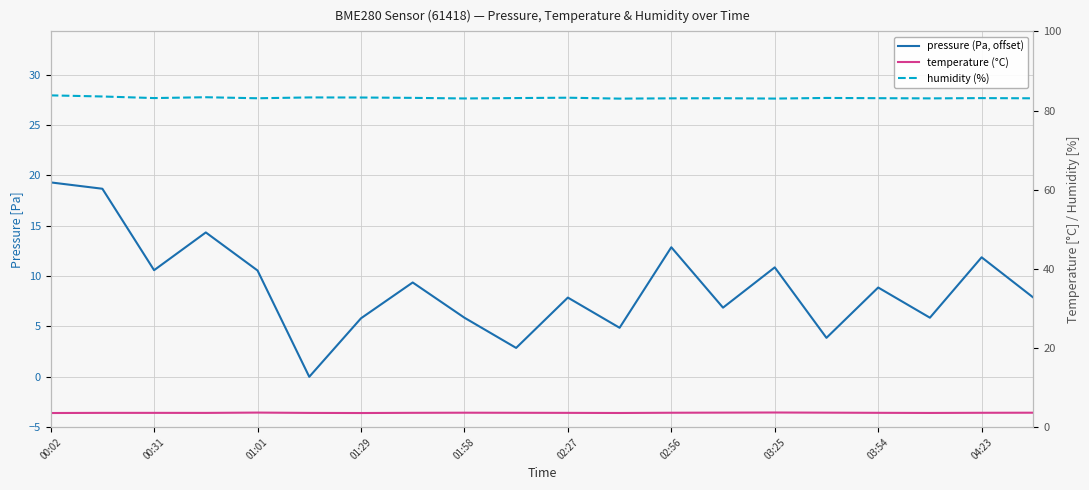

What is the greatest value displayed?

83.8